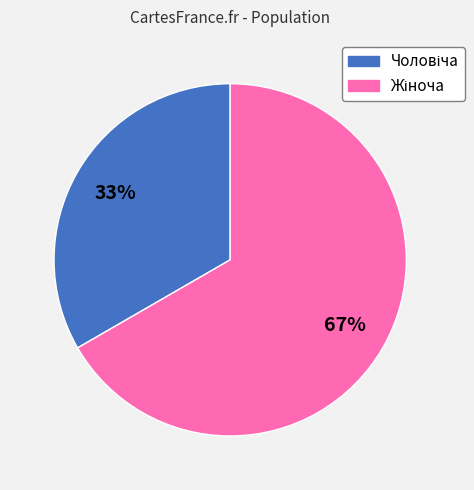

To the nearest percent, what is the average slice percentage?

50%